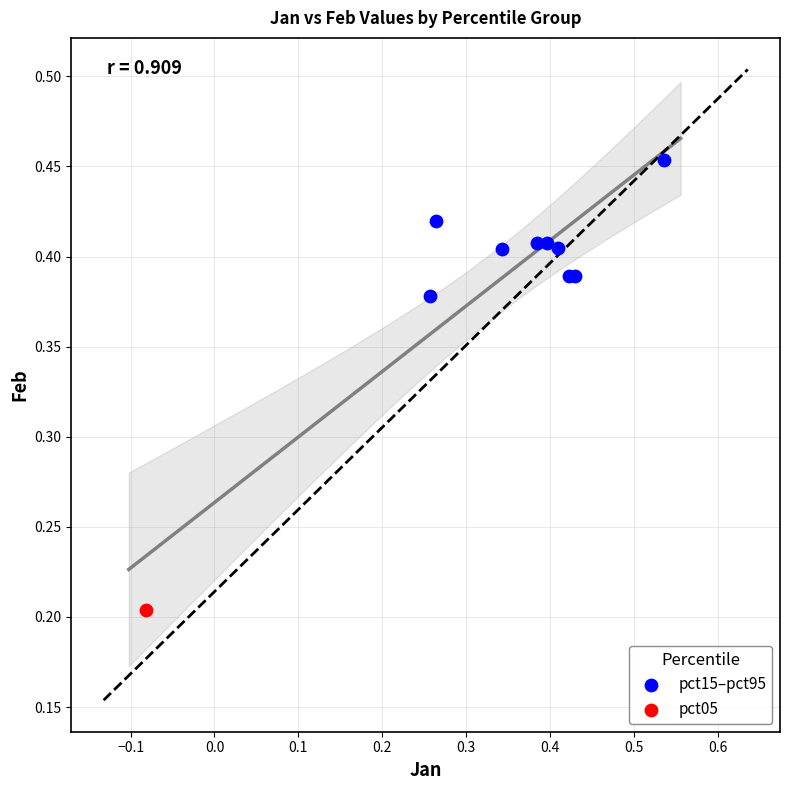

What are all the series names shown in the legend?

pct15–pct95, pct05